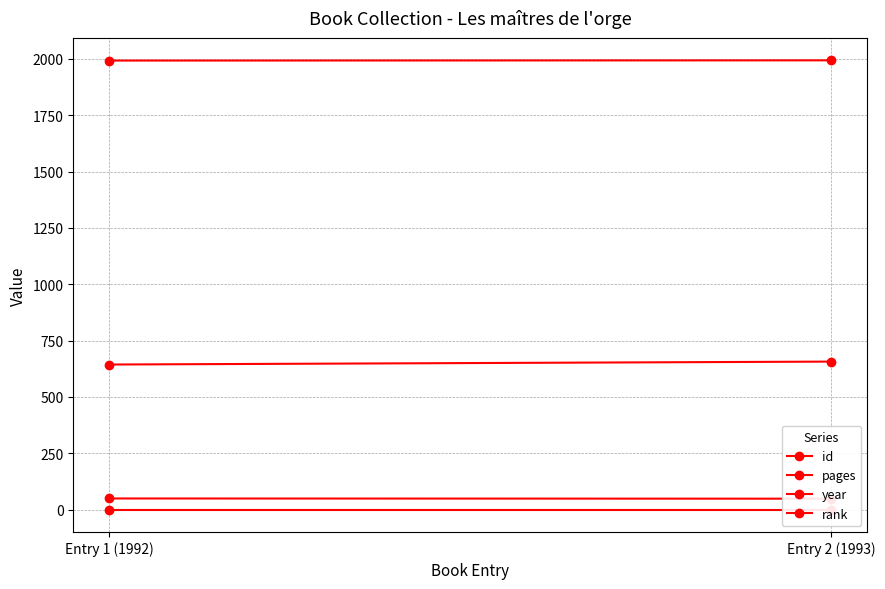

Reading left to right, what are all the values shown in this chart?

id: 644	657
pages: 50	49
year: 1992	1993
rank: 1	1